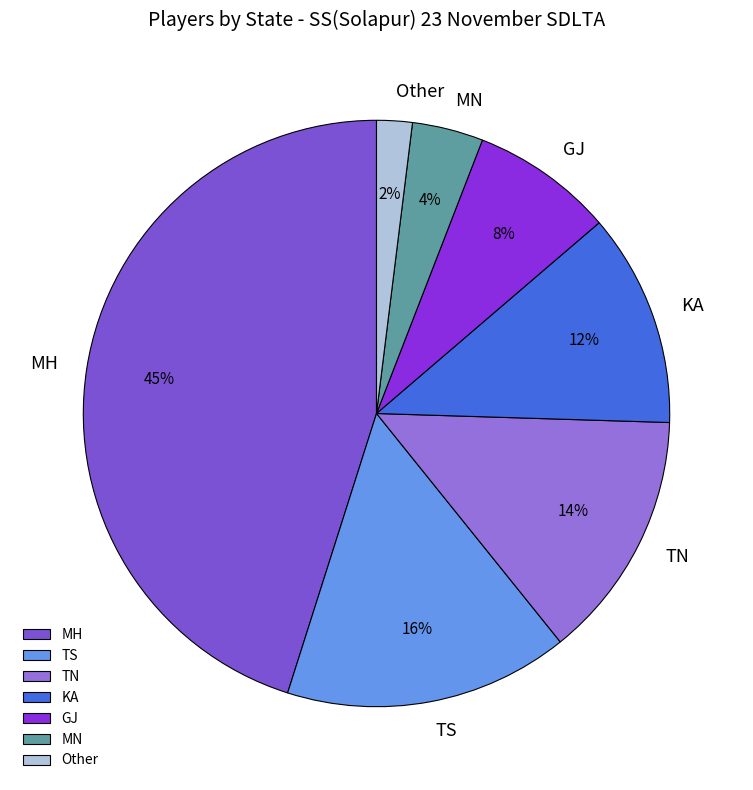

To the nearest percent, what is the difference between the GJ and TN slice percentages?

6%